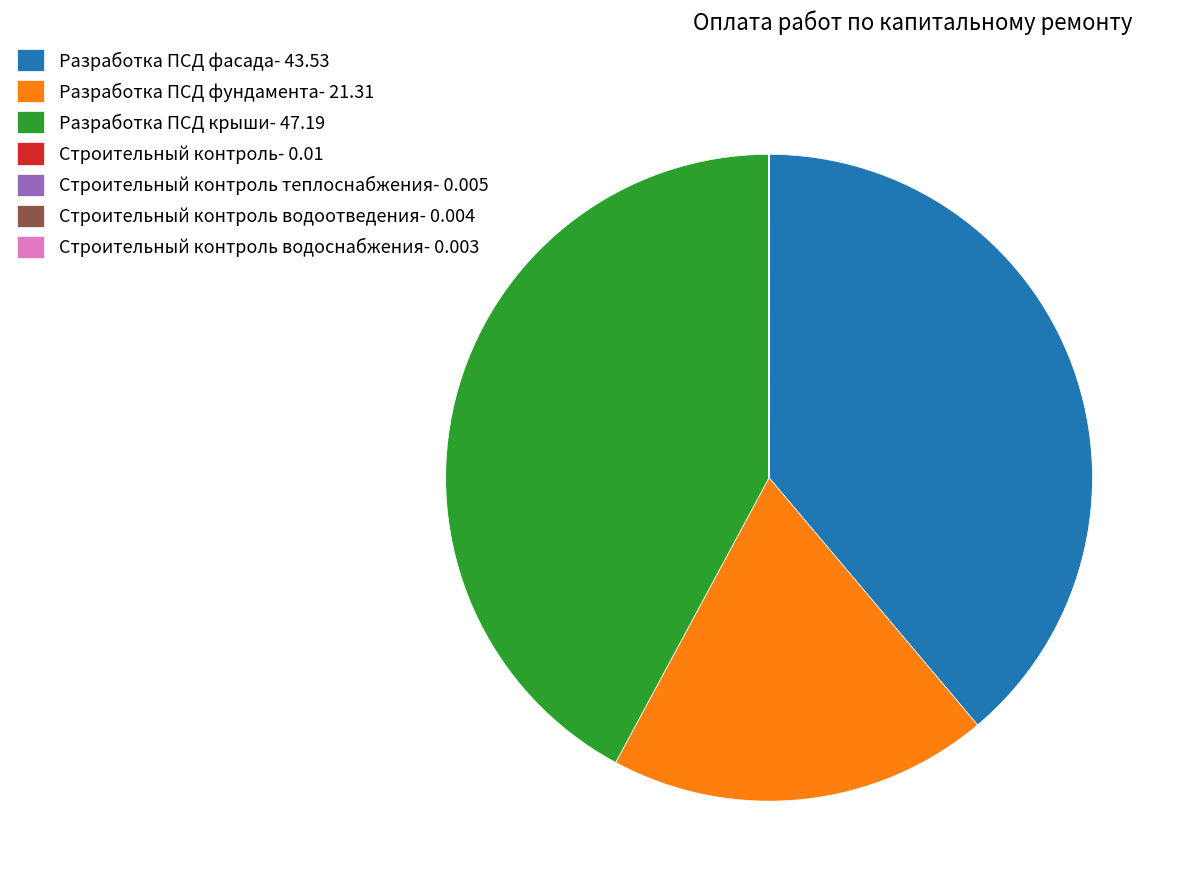

Is there a majority slice in this chart?

No